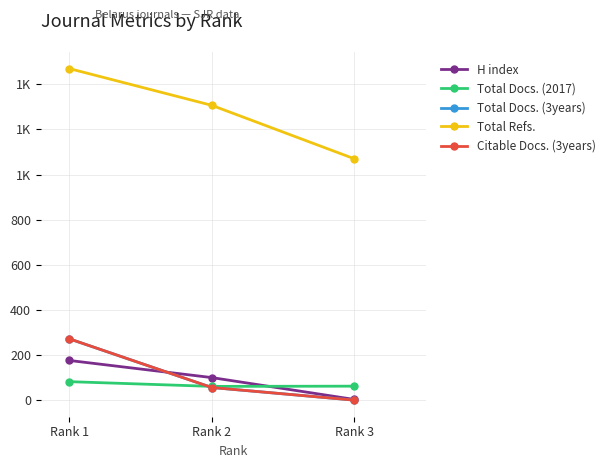

At which category does the chart reach its minimum across all series?

Rank 3